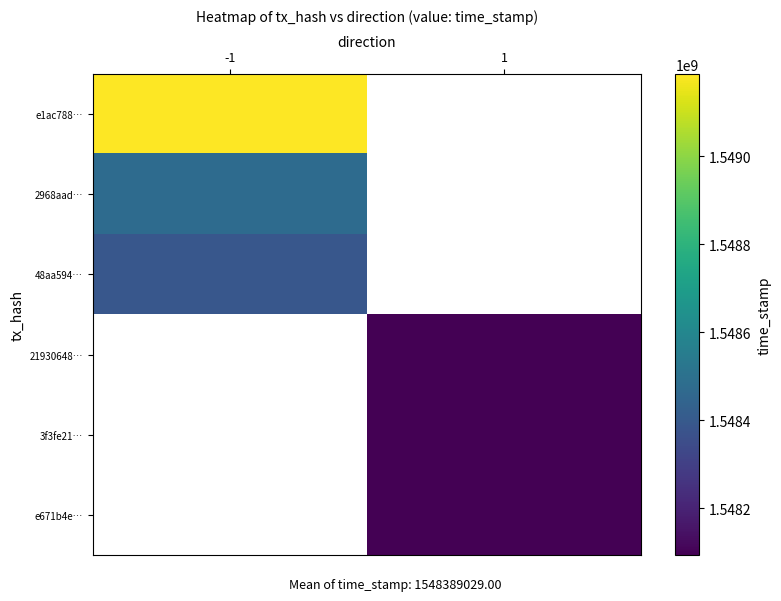

Which label corresponds to the largest value in the chart?

-1